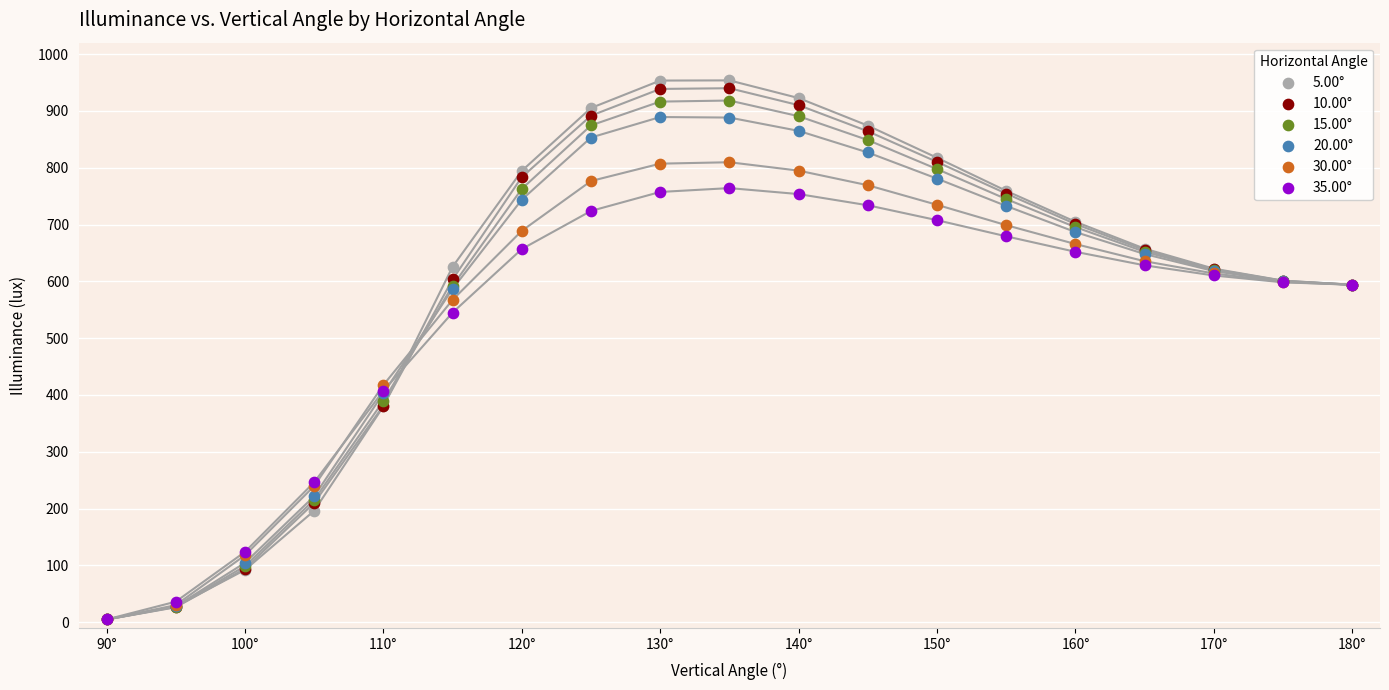

Which series reaches the maximum Y coordinate?

5.00°